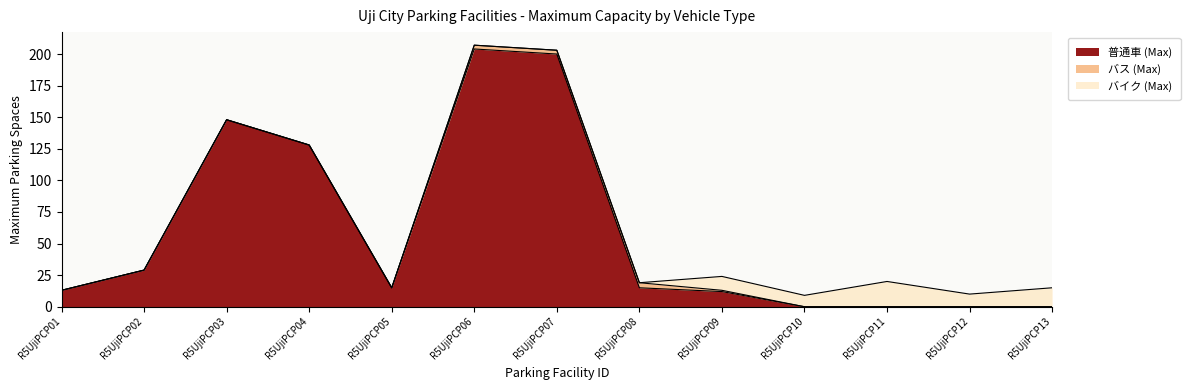

Between which two adjacent categories do 普通車 (Max) and バイク (Max) first intersect?

R5UjiPCP09 and R5UjiPCP10